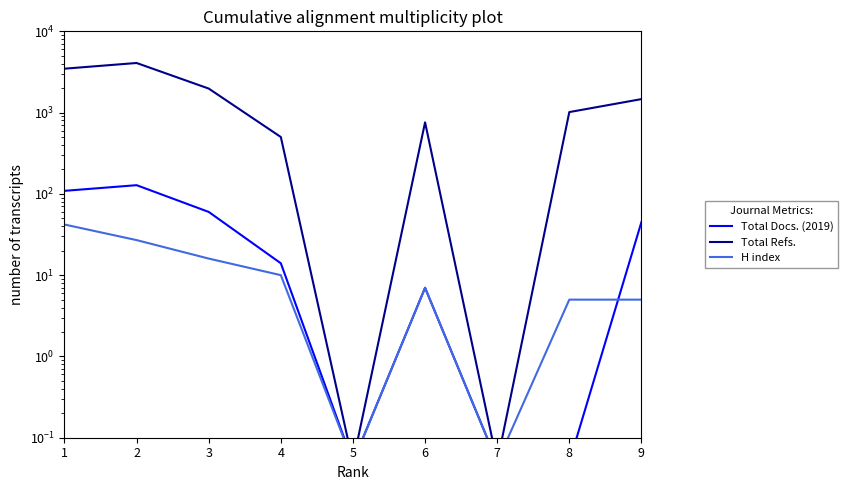

Count the number of data series in this chart.

3